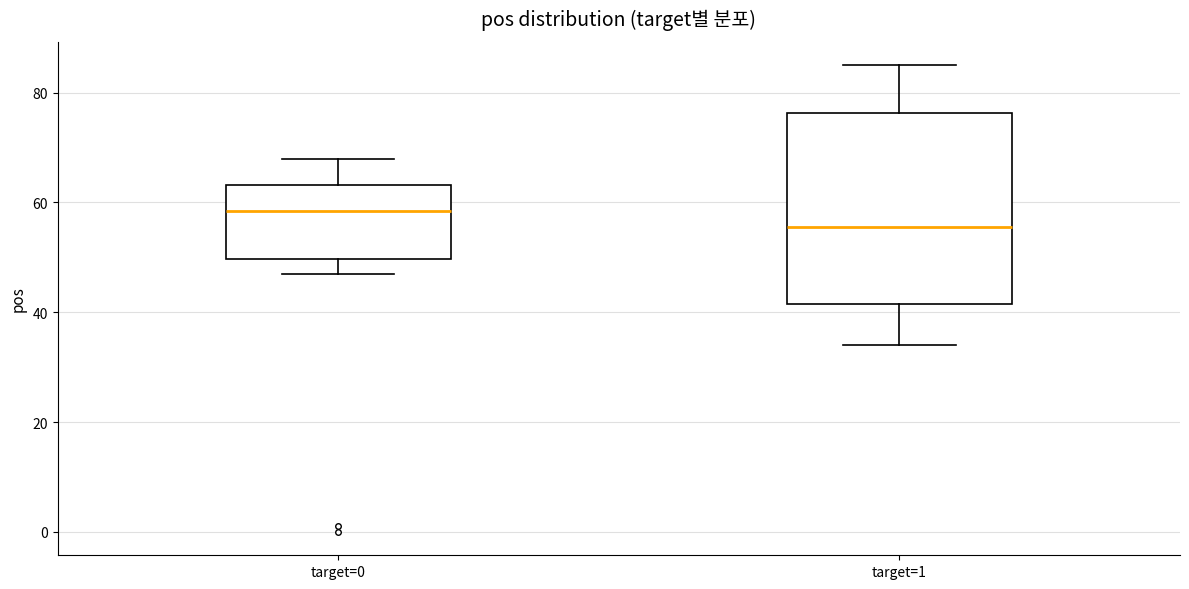

Reading left to right, transcribe this box plot: for each box, give where its median line is, the range the box spans, and where its two whiskers end, as read against the y-axis. The values are not printed on the chart, so give them approximately, as read against the axis.

target=0: median 58, box 50 to 64, whiskers 48 to 68
target=1: median 56, box 42 to 76, whiskers 34 to 86